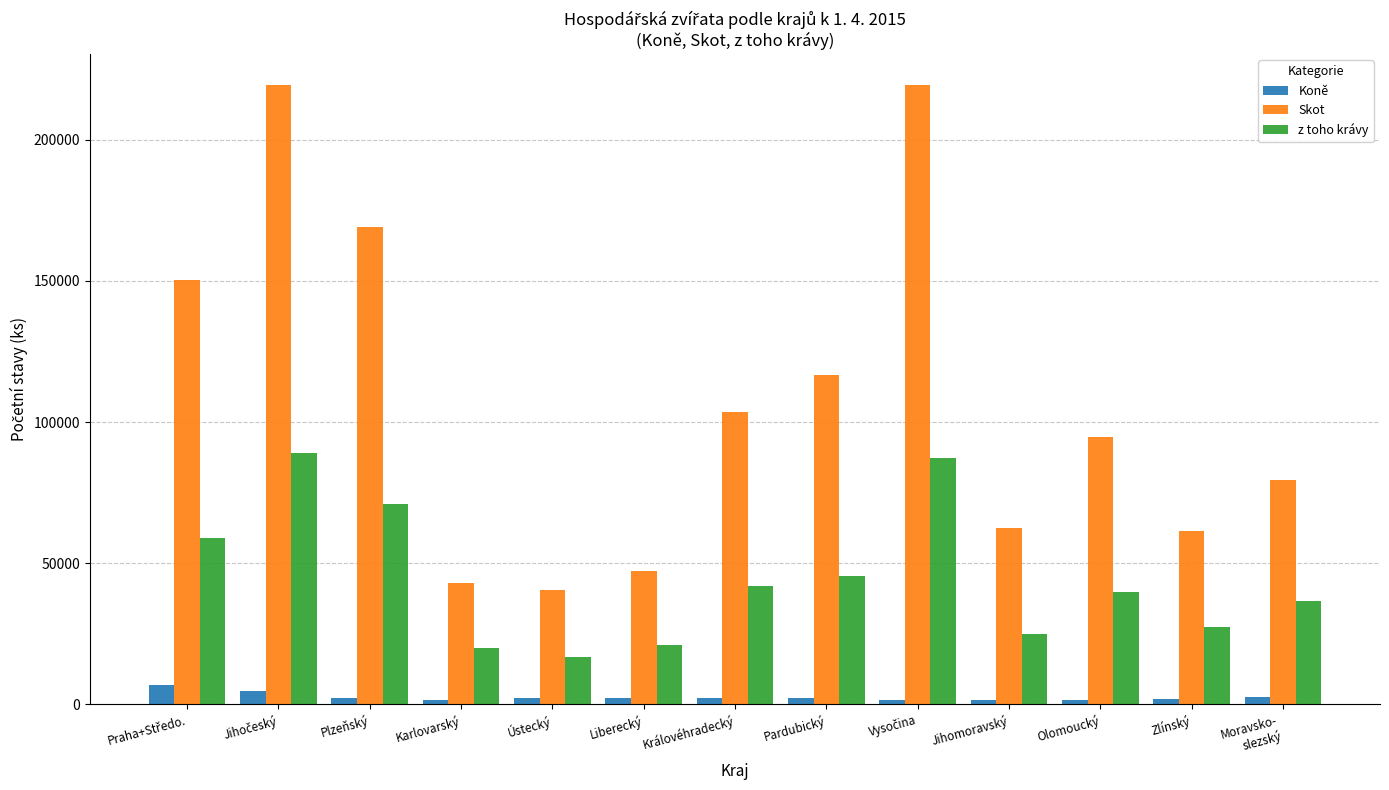

What is the minimum value for z toho krávy?

16795